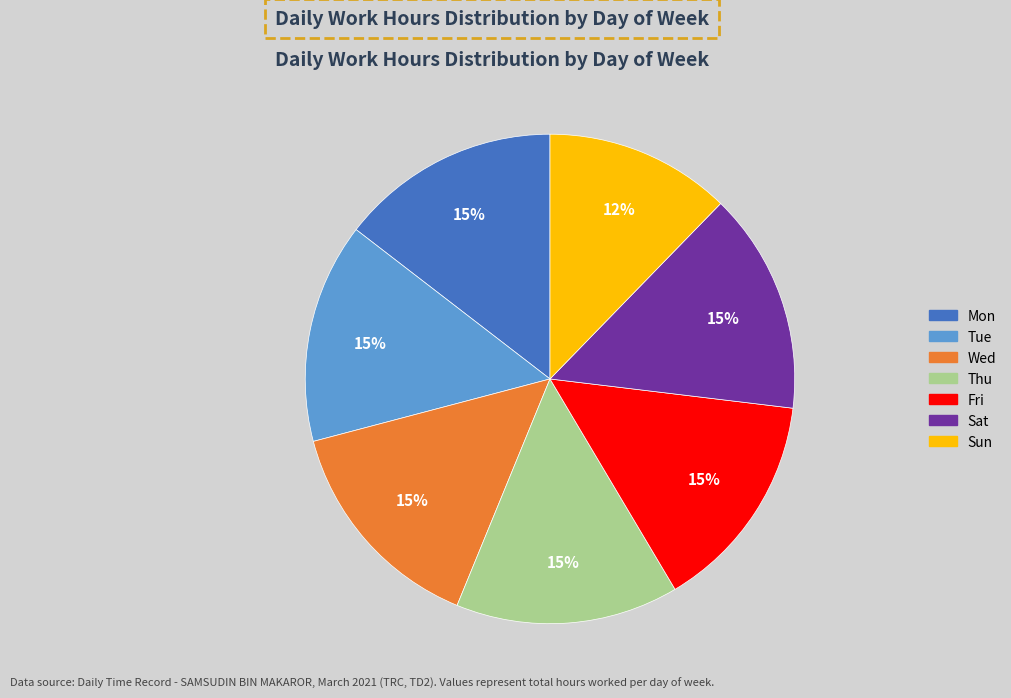

To the nearest percent, what percentage of the pie is Sat?

15%